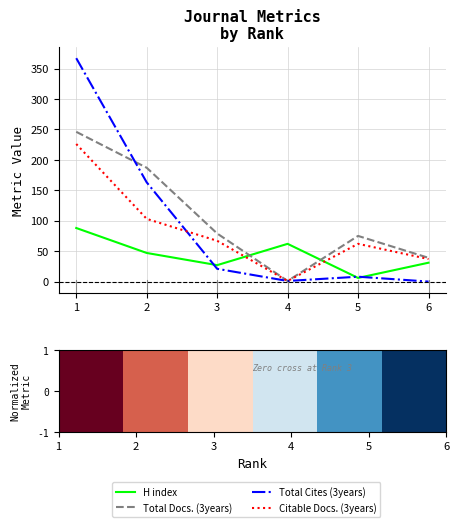

Where is Total Docs. (3years) nearest to the value 123?

3